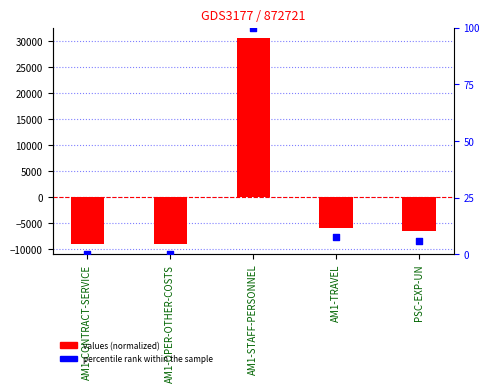

What is the total value across all series at AM1-STAFF-PERSONNEL?

30789.6